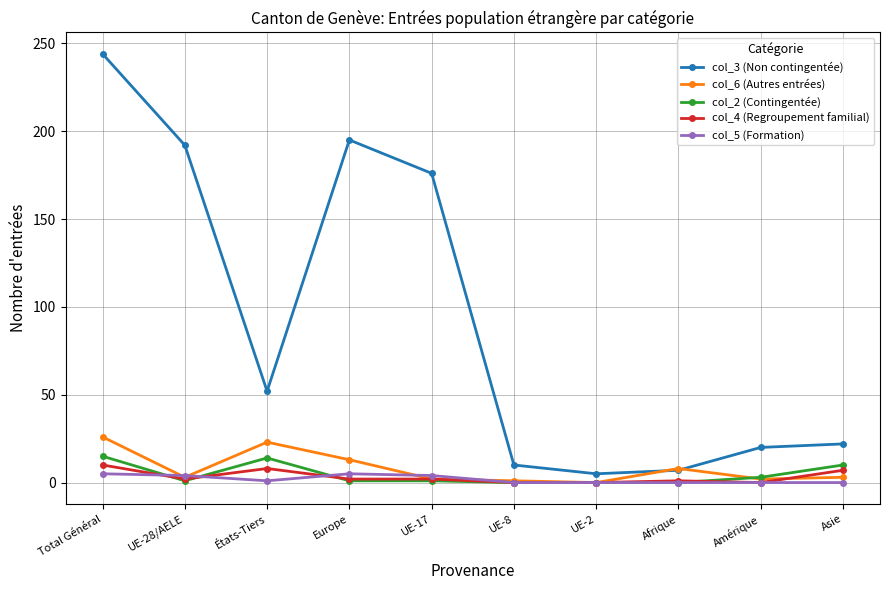

What value does the col_2 (Contingentée) series have at Amérique, to the nearest 5?

5